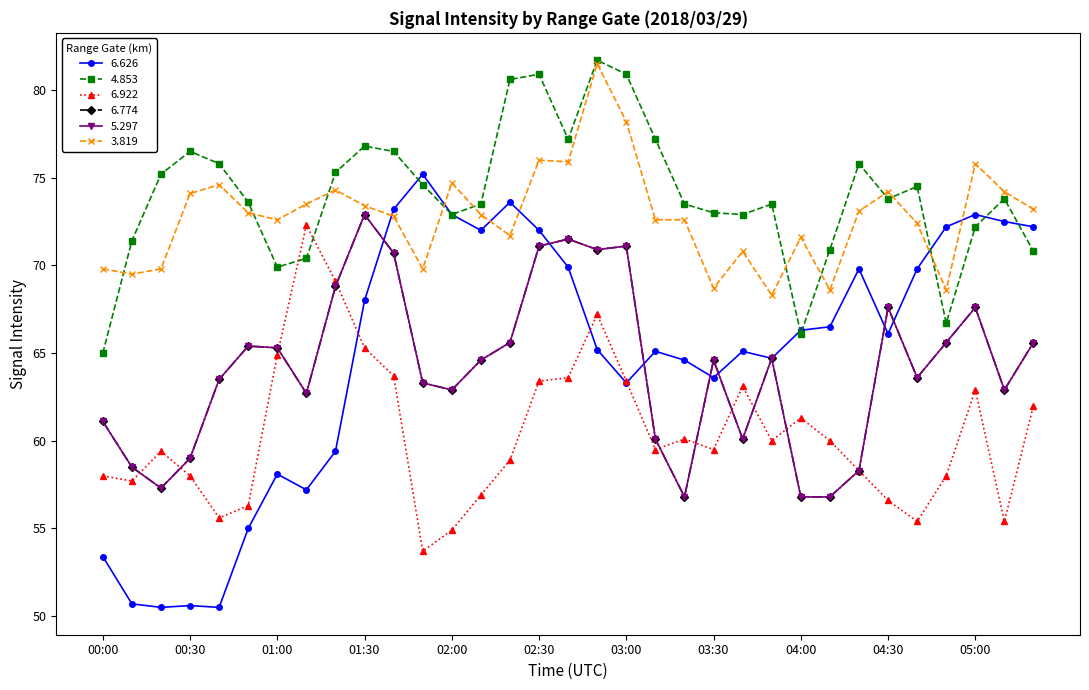

Is this an area chart (filled region under the line)?

No